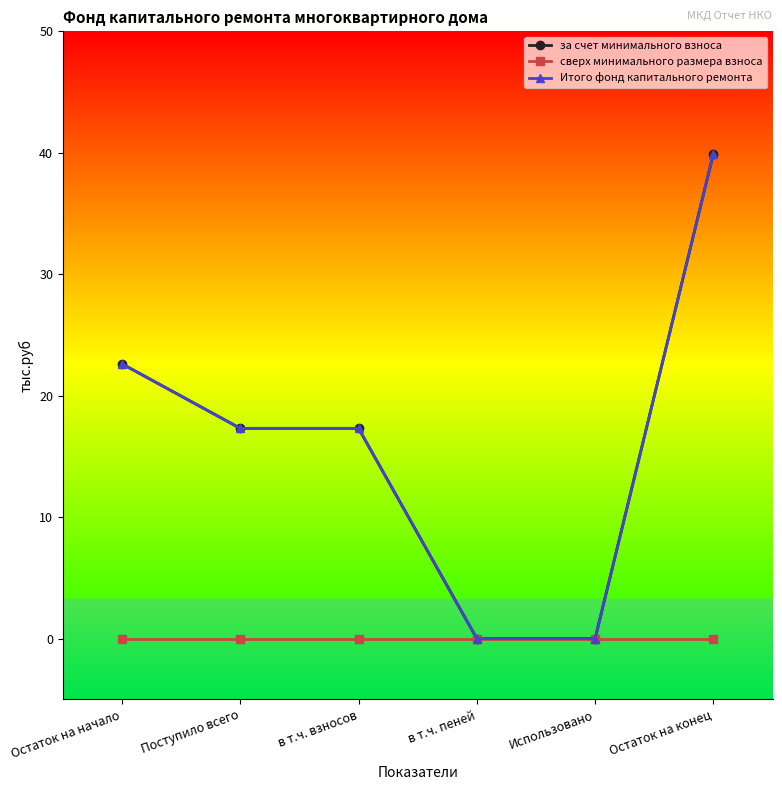

True or false: за счет минимального взноса and сверх минимального размера взноса cross at least once.

False